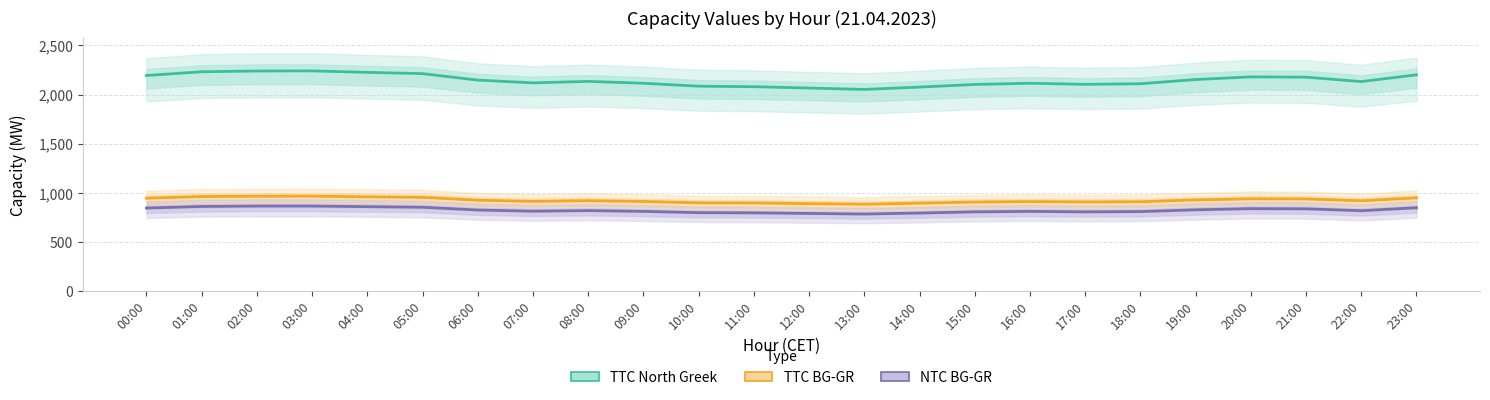

At which label does TTC North Greek reach its peak?

03:00